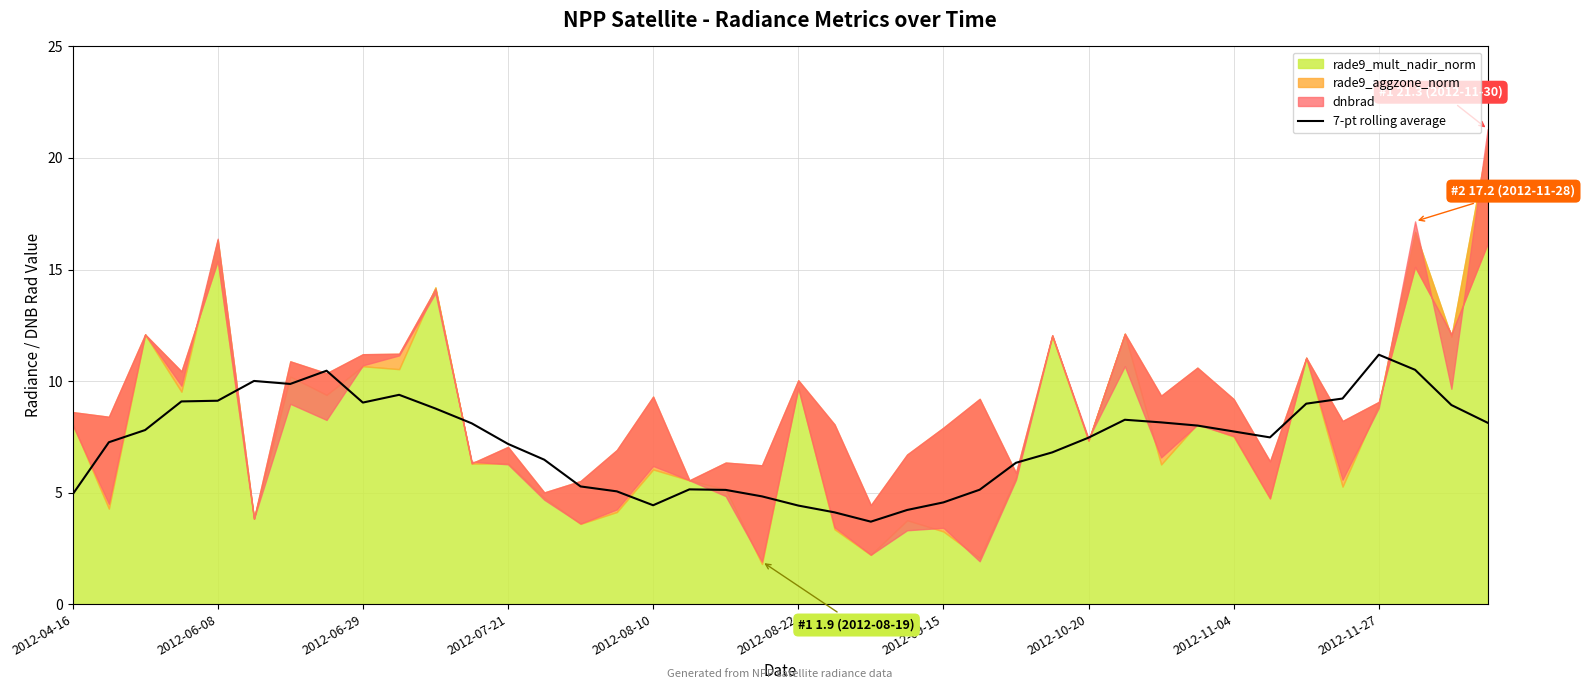

The value of 7-pt rolling average at 2012-07-21 is 7.2. True or false?

True